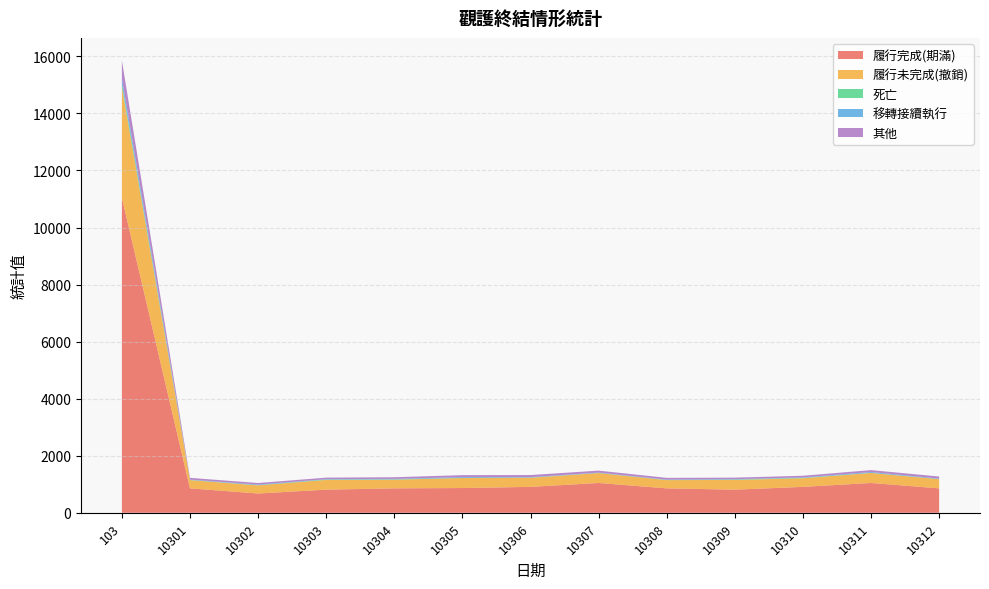

Reading right to left, extract all data points from this chart.

履行完成(期滿): 10312=856	10311=1045	10310=908	10309=811	10308=856	10307=1045	10306=908	10305=868	10304=856	10303=811	10302=676	10301=856	103=11041
履行未完成(撤銷): 10312=321	10311=351	10310=304	10309=341	10308=289	10307=347	10306=321	10305=351	10304=304	10303=341	10302=286	10301=289	103=3891
死亡: 10312=6	10311=3	10310=12	10309=15	10308=7	10307=5	10306=6	10305=3	10304=12	10303=15	10302=7	10301=7	103=101
移轉接續執行: 10312=15	10311=30	10310=17	10309=11	10308=12	10307=12	10306=15	10305=30	10304=17	10303=11	10302=21	10301=12	103=197
其他: 10312=73	10311=67	10310=57	10309=54	10308=60	10307=69	10306=73	10305=67	10304=57	10303=54	10302=54	10301=60	103=626